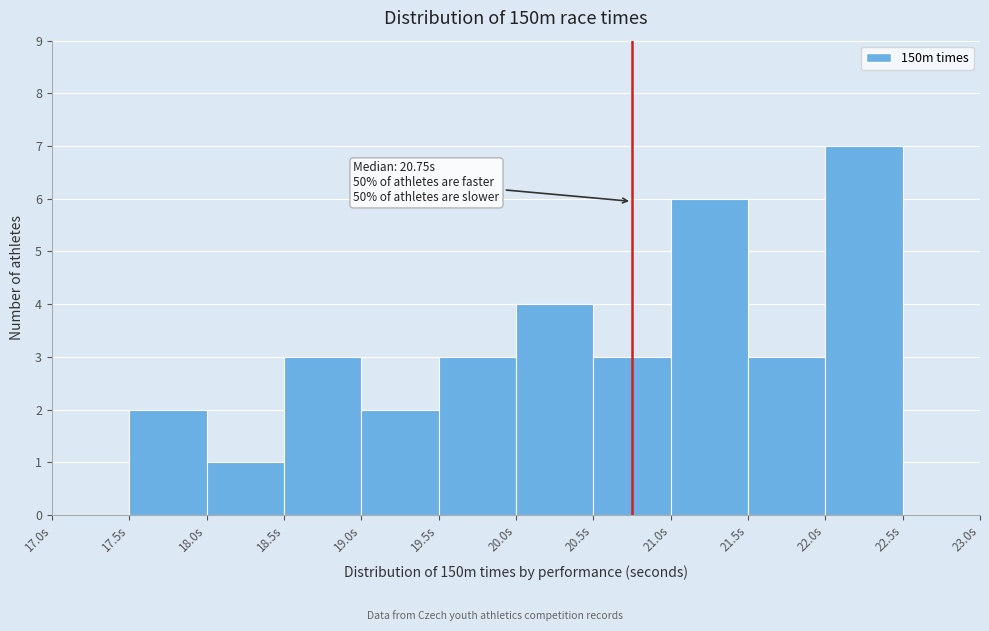

Over which range of the x-axis is the bar tallest?

22.0 to 22.5